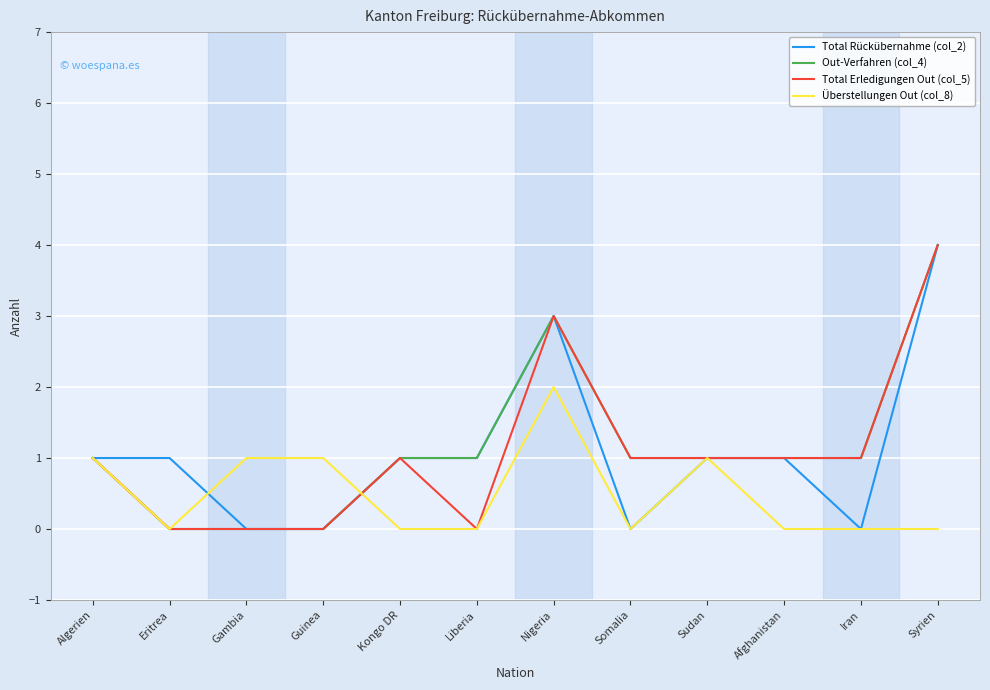

Reading right to left, what are all the values shown in this chart?

Total Rückübernahme (col_2): 4	0	1	1	0	3	1	1	0	0	1	1
Out-Verfahren (col_4): 4	1	1	1	1	3	1	1	0	0	0	1
Total Erledigungen Out (col_5): 4	1	1	1	1	3	0	1	0	0	0	1
Überstellungen Out (col_8): 0	0	0	1	0	2	0	0	1	1	0	1